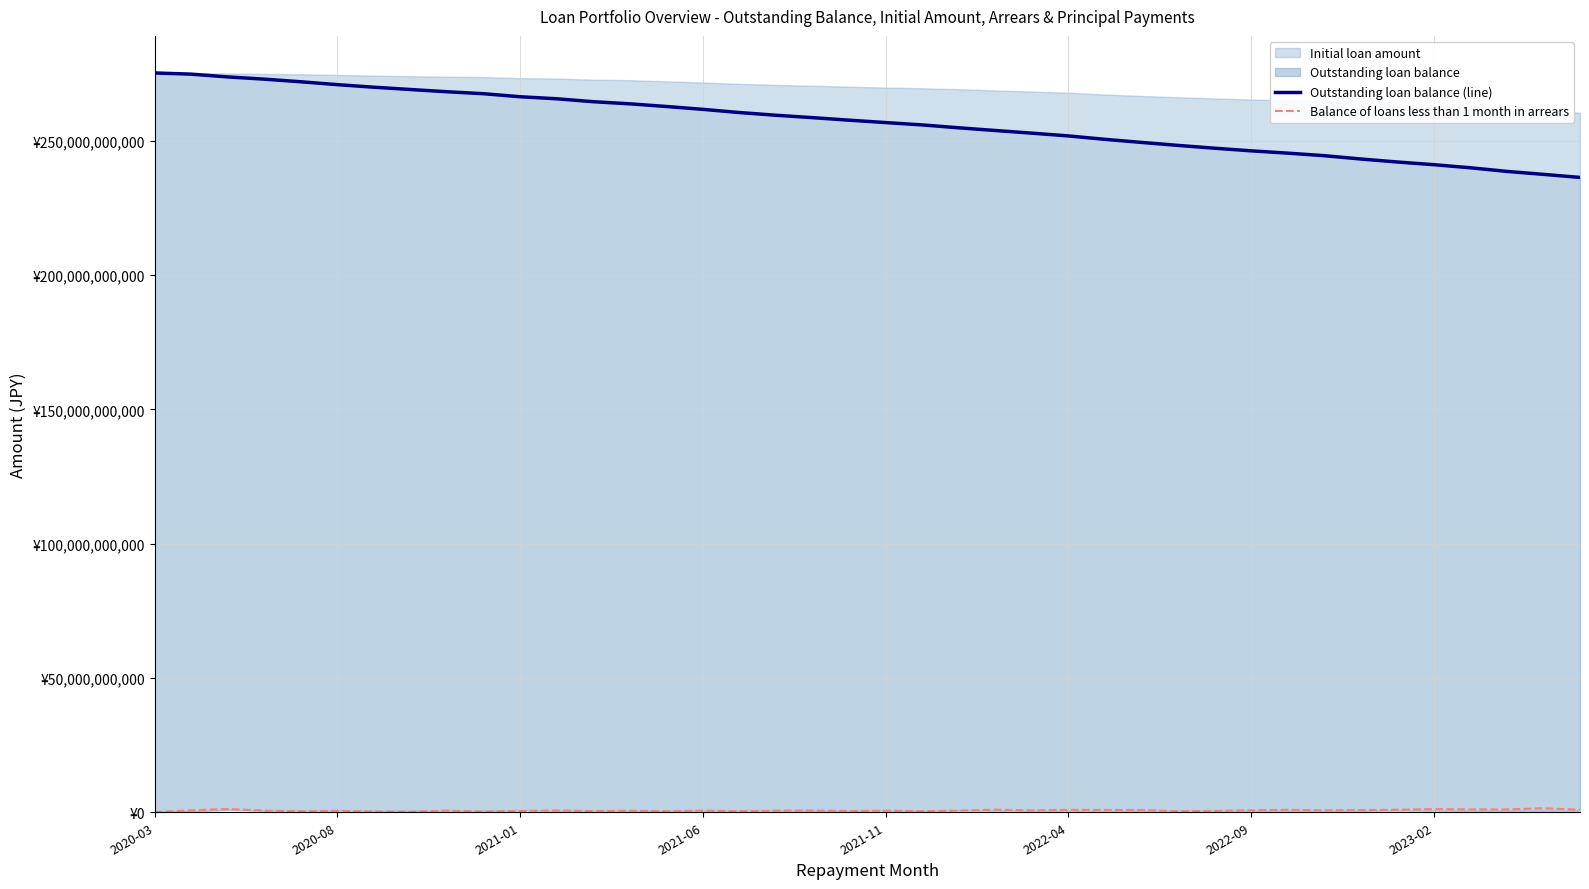

What is the value of the Outstanding loan balance (line) point at the 2nd from the left?

274829263896